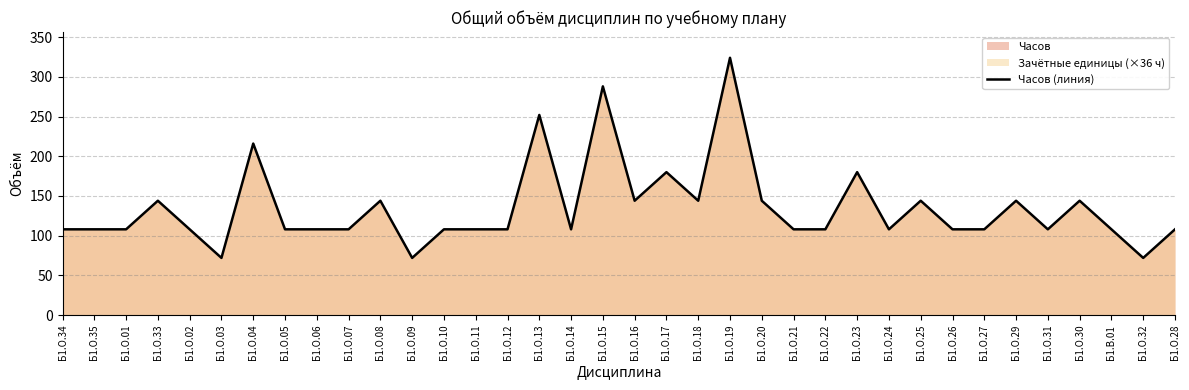

How many categories are shown in the chart?

36